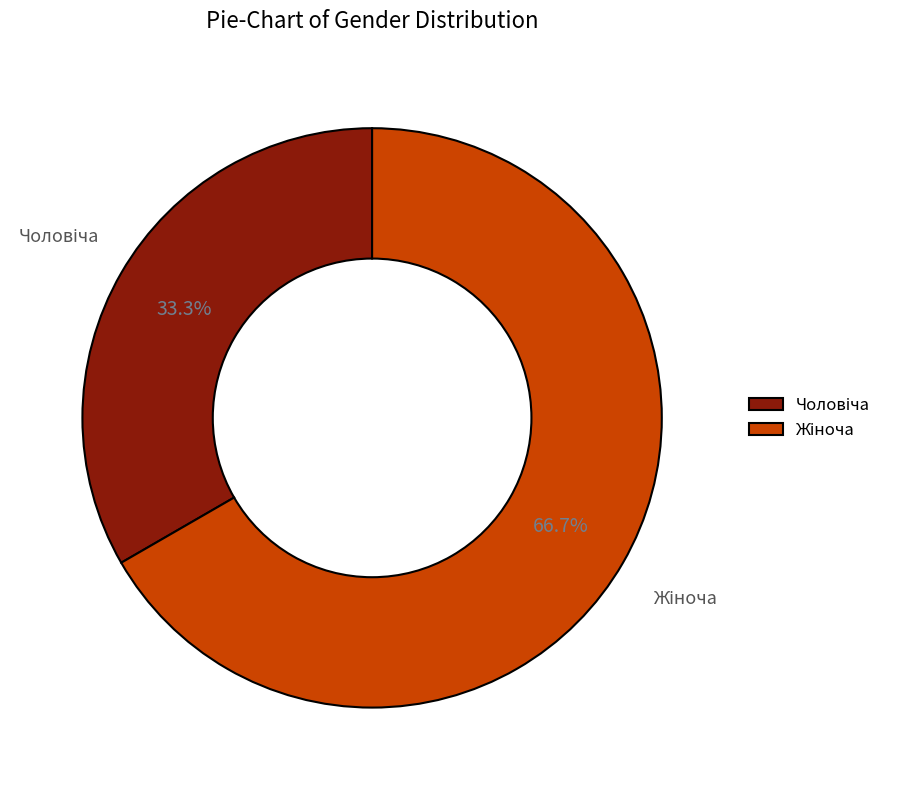

To the nearest percent, what is the difference between the largest and smallest slice percentages?

33%